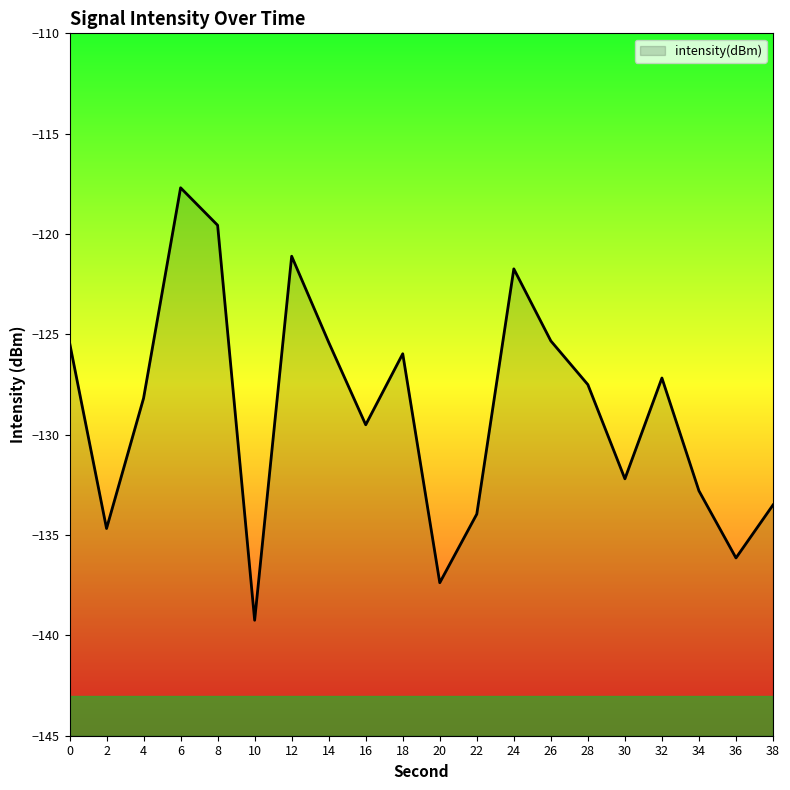

True or false: the data has more than 0 interior local peaks.

True